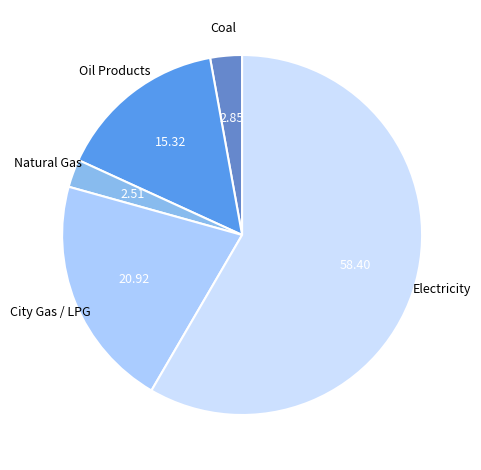

Which category accounts for the majority?

Electricity